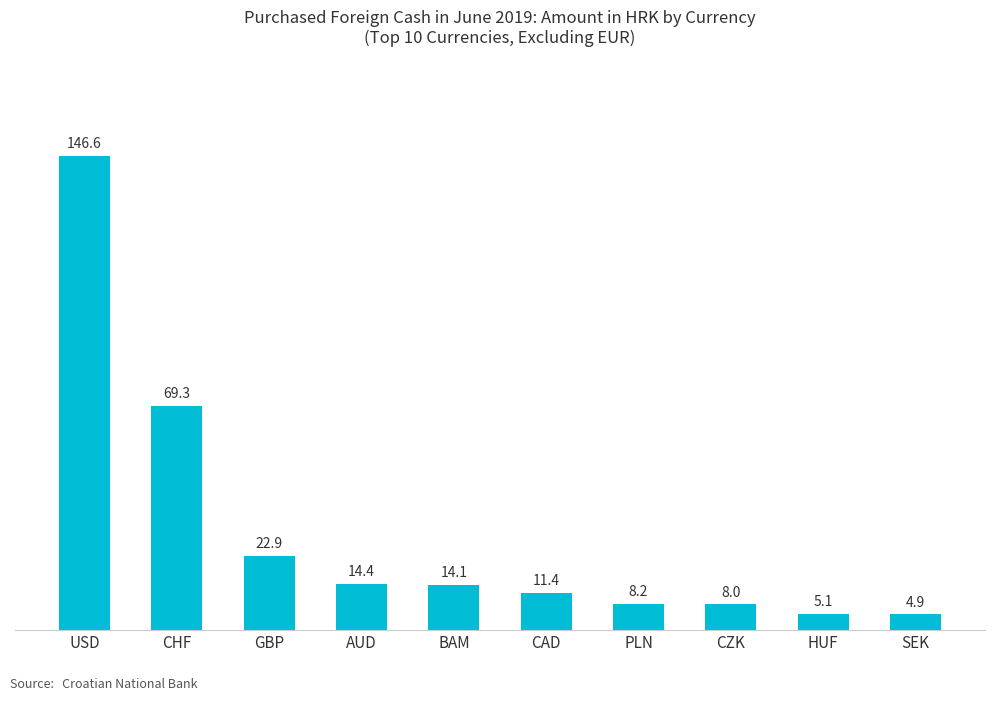

What is the difference between the values at CAD and SEK?

6.6